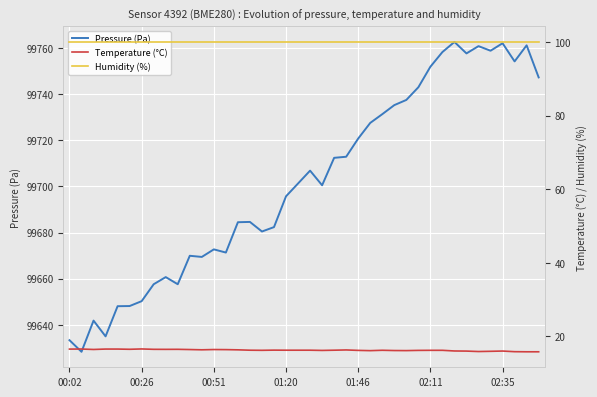

At which category is the sum across all series the highest?

32